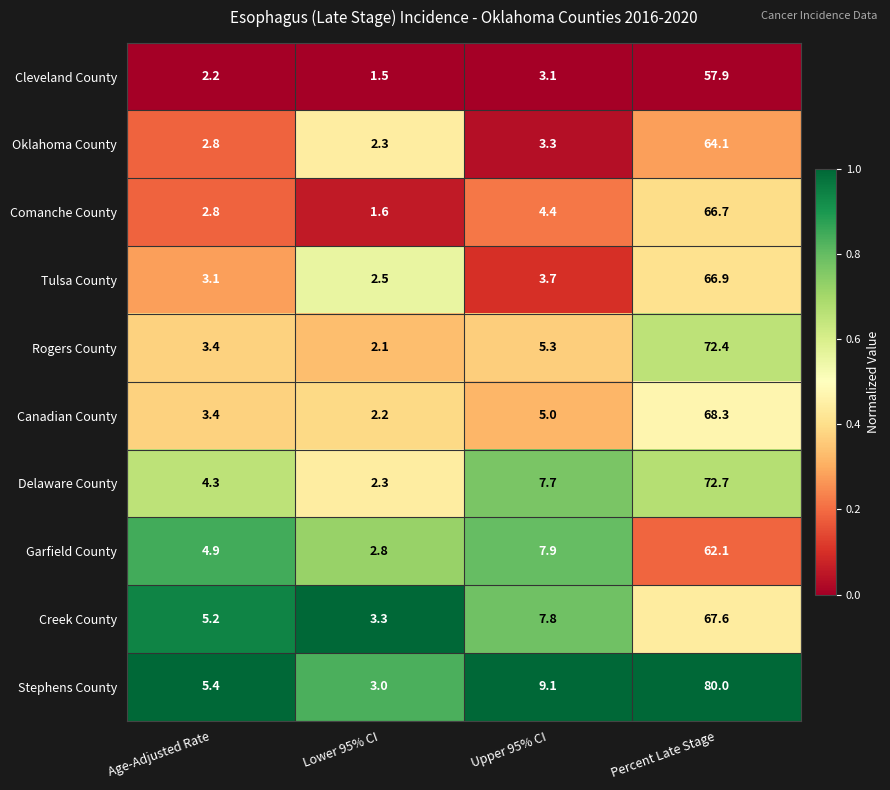

Where does the Creek County series first go above 7?

Upper 95% CI